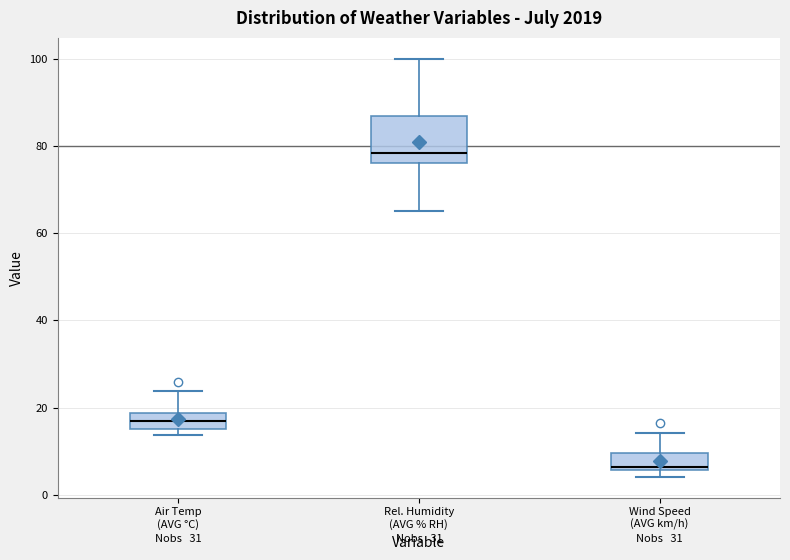

Comparing the boxes themselves (not the whiskers), which one is the tallest?

Rel. Humidity (AVG % RH)